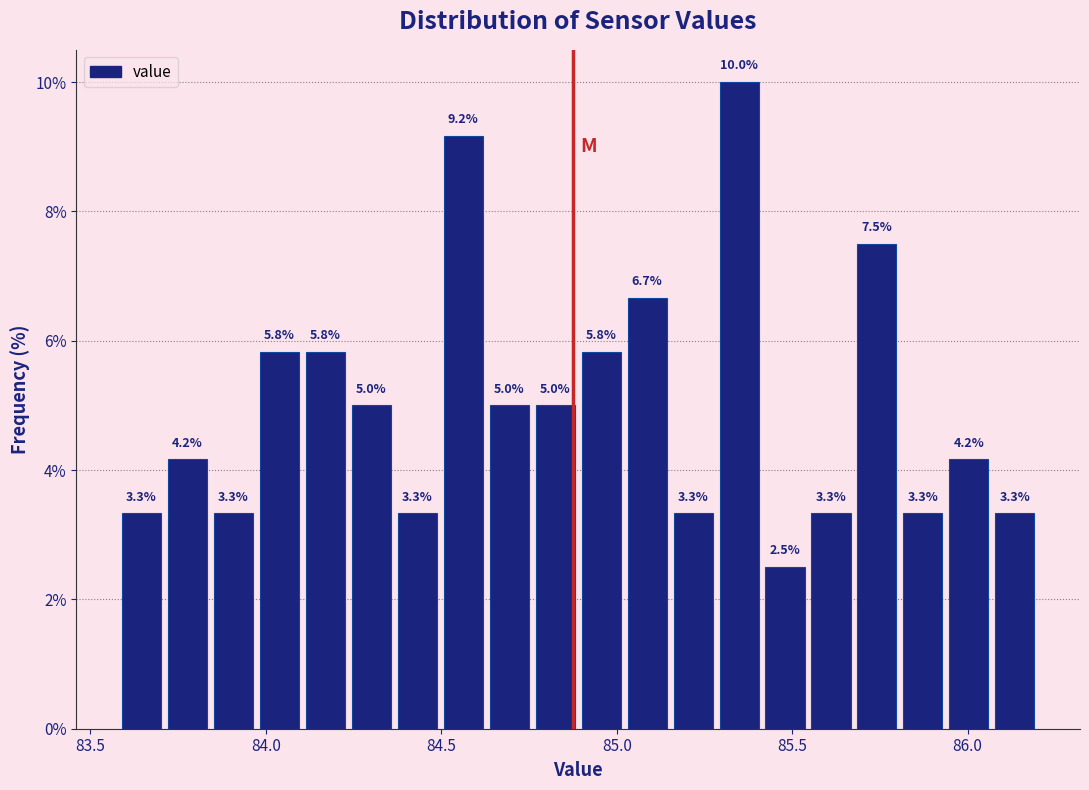

Read against the x-axis, roughly where is the centre of the tallest bar?

85.35